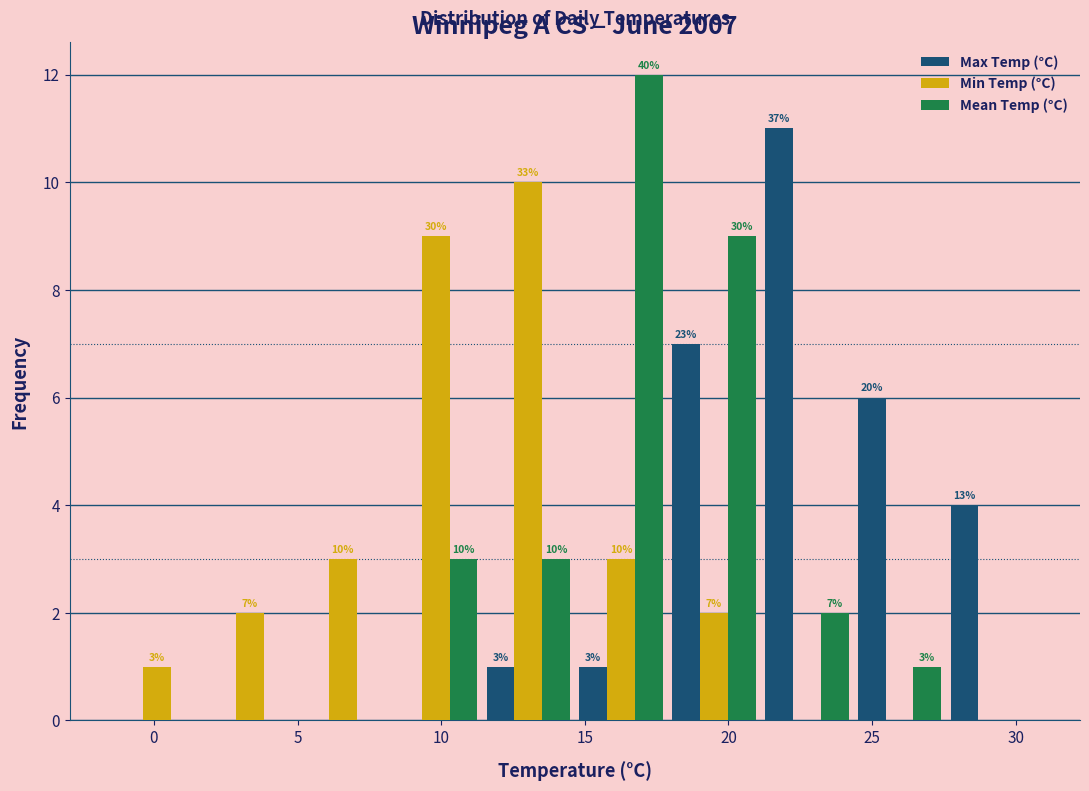

In the Min Temp (°C) series, which range on the x-axis has the tallest bar?

11.5 to 14.5